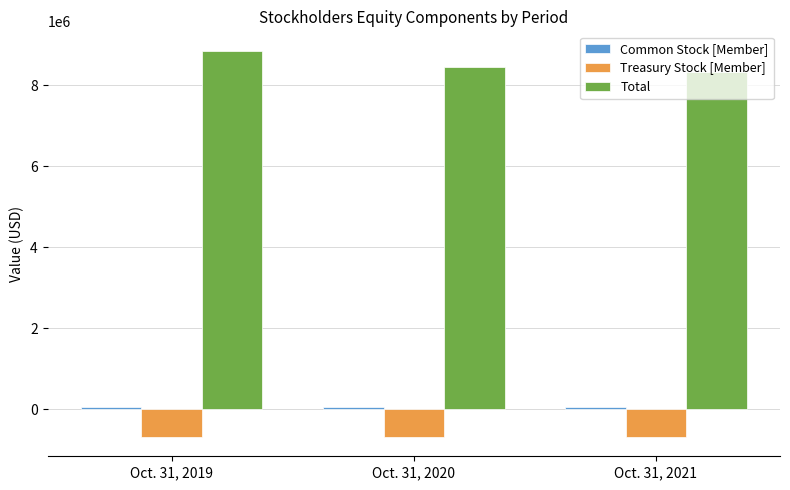

Rank the categories by Total value from highest to lowest.

Oct. 31, 2019, Oct. 31, 2020, Oct. 31, 2021